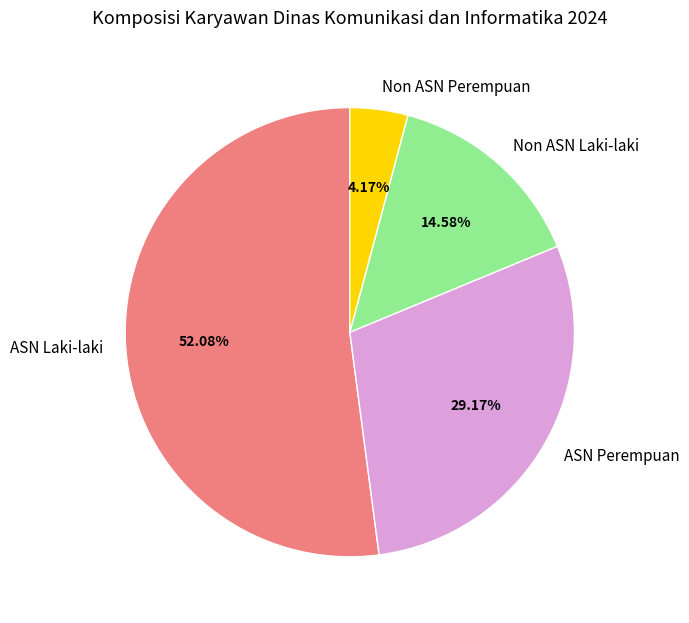

What percentage is the Non ASN Perempuan slice, to the nearest percent?

4%